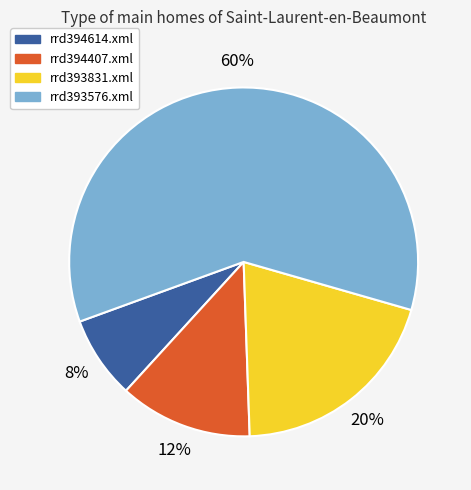

Is there a majority slice in this chart?

Yes